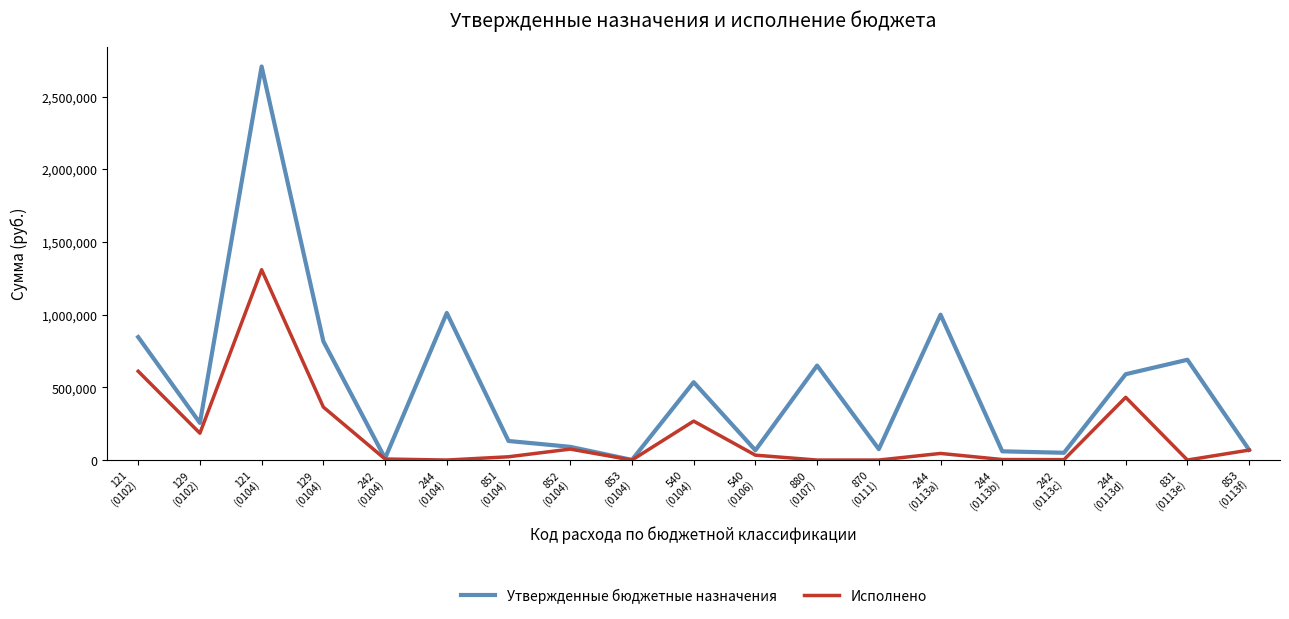

Is the value of Утвержденные бюджетные назначения at 244
(0104) greater than the value of Исполнено at 853
(0113f)?

Yes